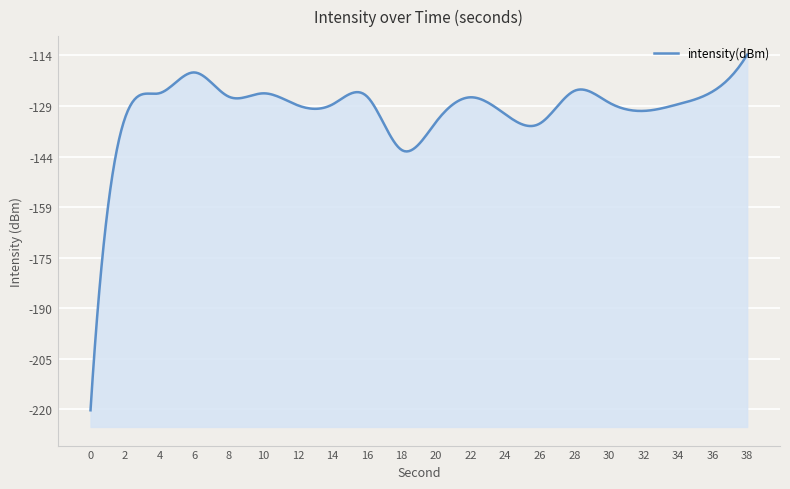

What is the change in value from 6 to 10?

-6.3